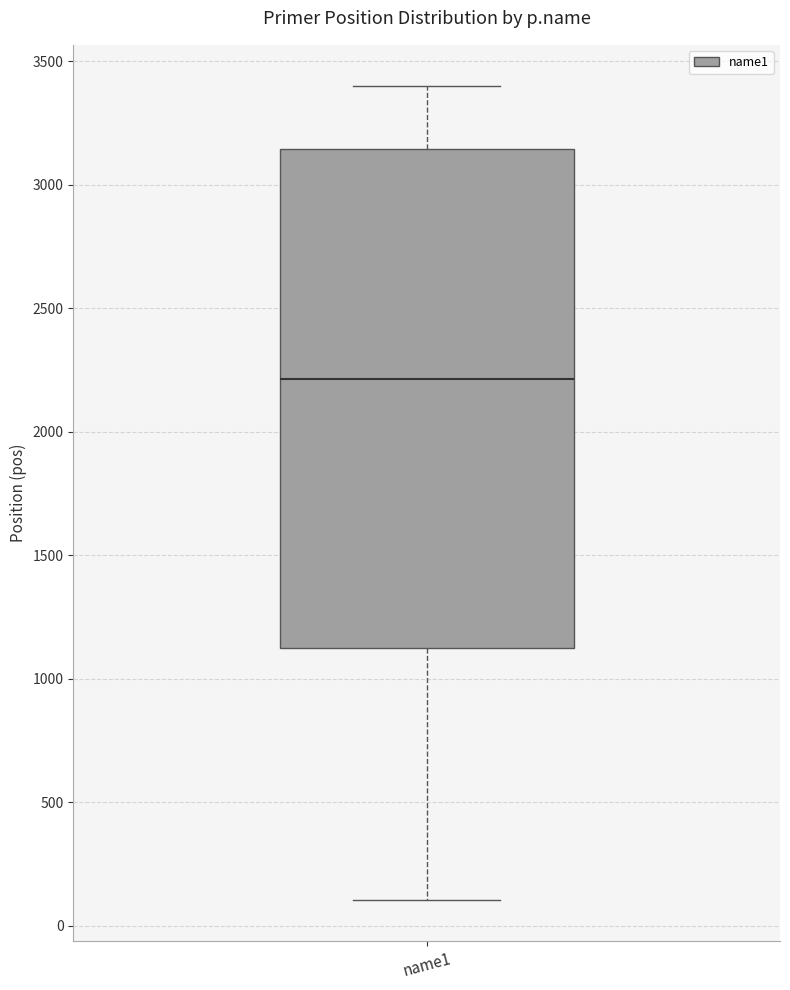

Transcribe this box plot: give where the median line is, the range the box spans, and where the two whiskers end, as read against the y-axis. The values are not printed on the chart, so give them approximately, as read against the axis.

median 2200, box 1150 to 3150, whiskers 100 to 3400